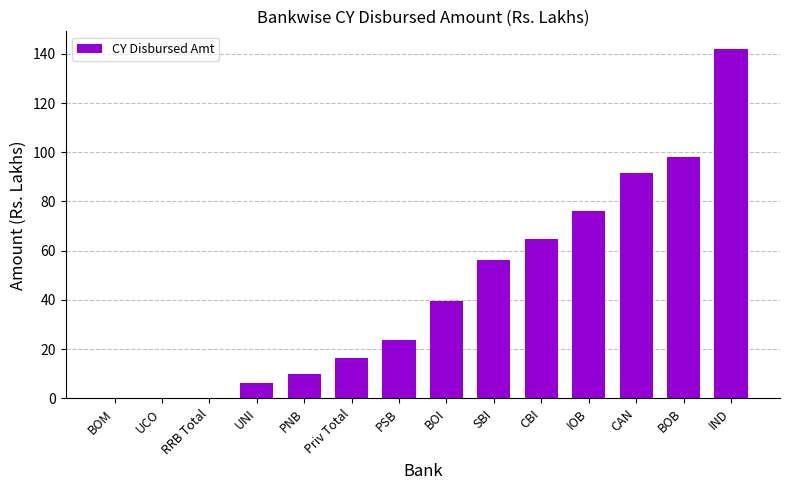

How many distinct data groups are displayed?

1